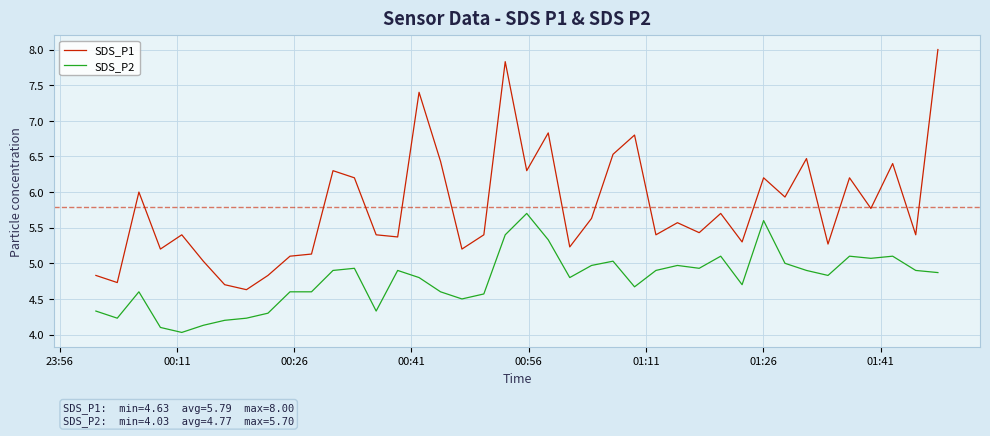

Which series has the largest total across all categories?

SDS_P1